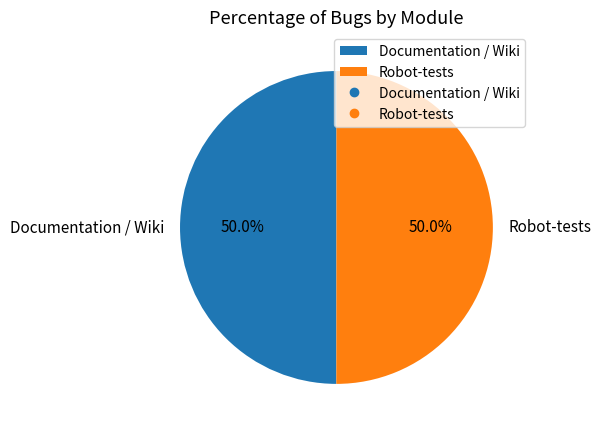

To the nearest percent, what is the average slice percentage?

50%